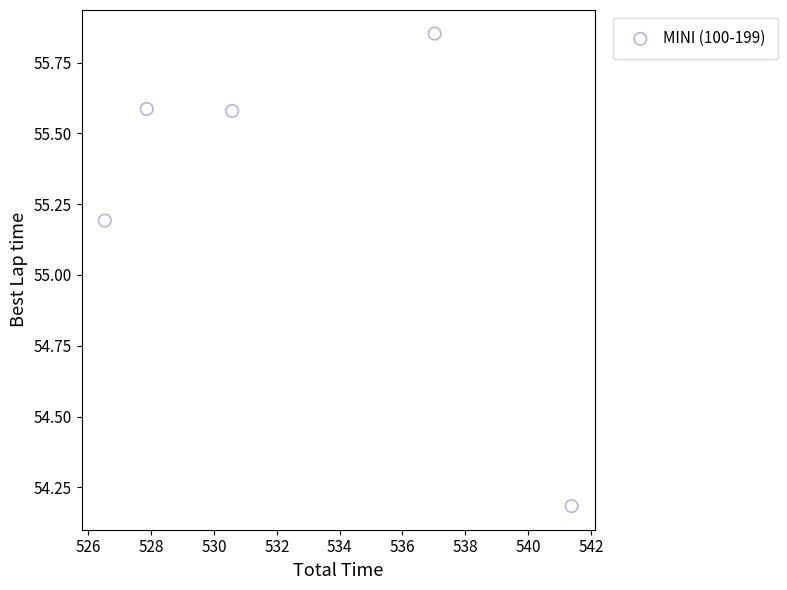

What is the average Y value?

55.3